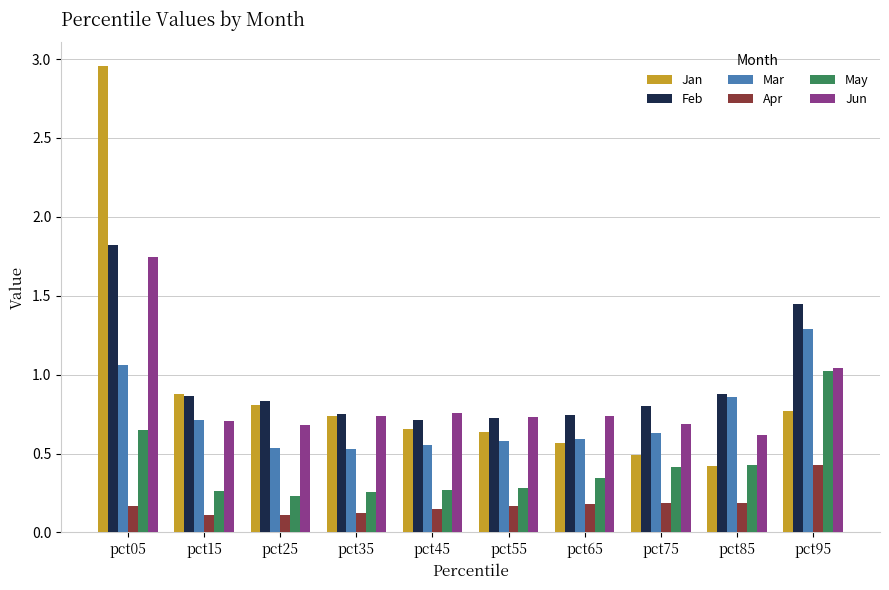

At which label does Jun reach its peak?

pct05